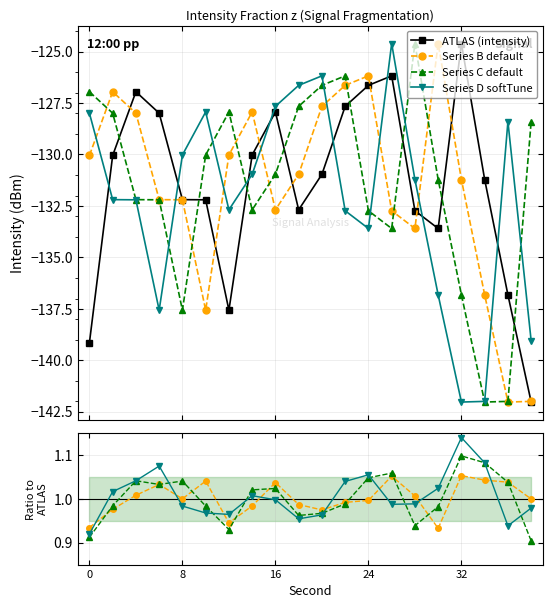

Between 26 and 28, which series saw the biggest shift?

series_C